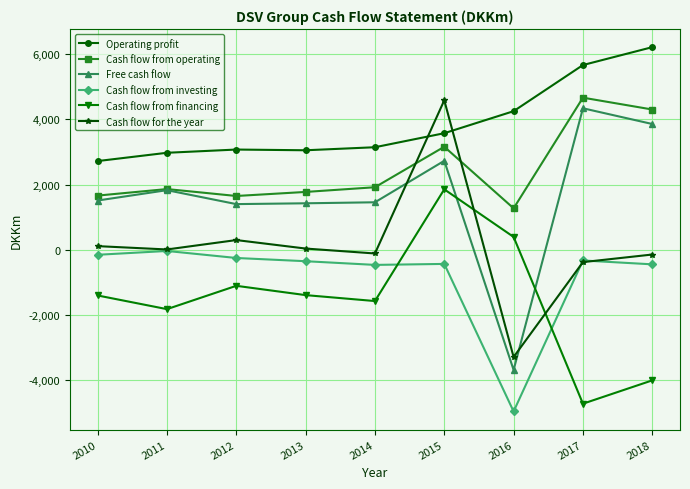

Is this an area chart (filled region under the line)?

No